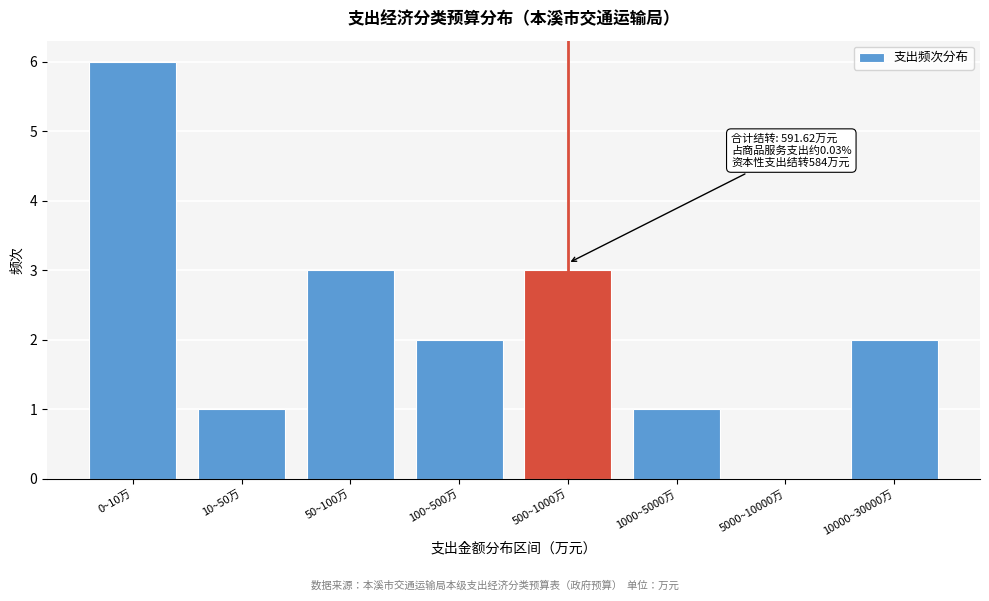

Reading left to right, transcribe all the data shown in this chart.

0~10万=6	10~50万=1	50~100万=3	100~500万=2	500~1000万=3	1000~5000万=1	5000~10000万=0	10000~30000万=2